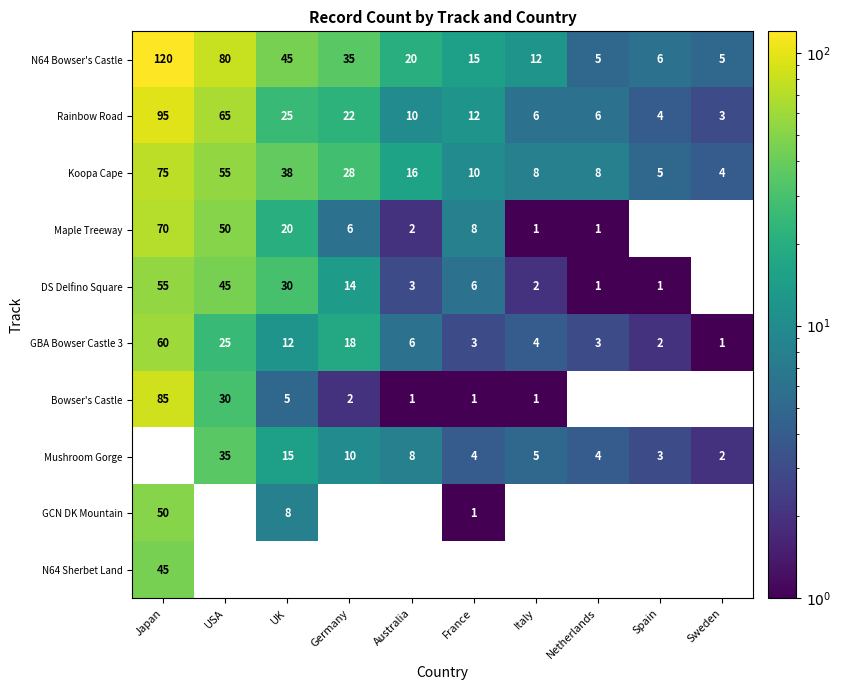

What is the sum of the Mushroom Gorge values at Netherlands and France?

8